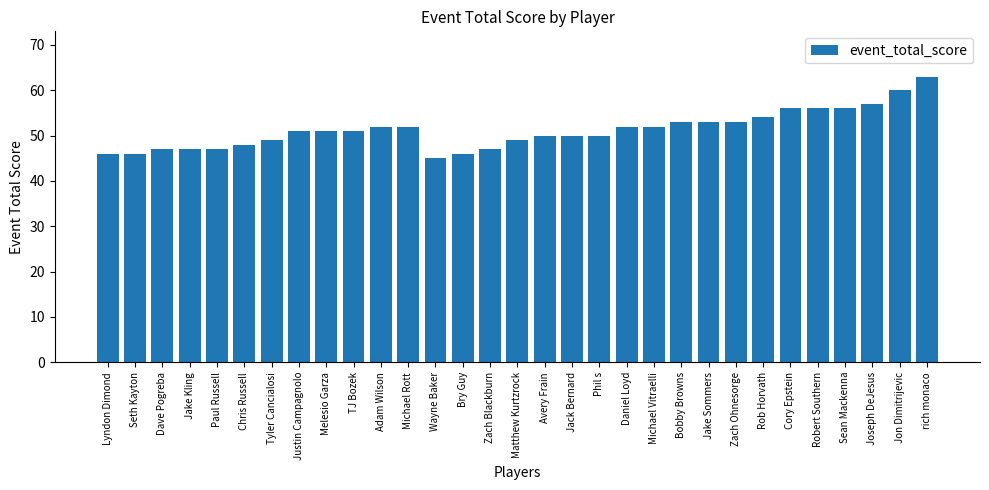

What is the difference between the maximum and minimum values?

18